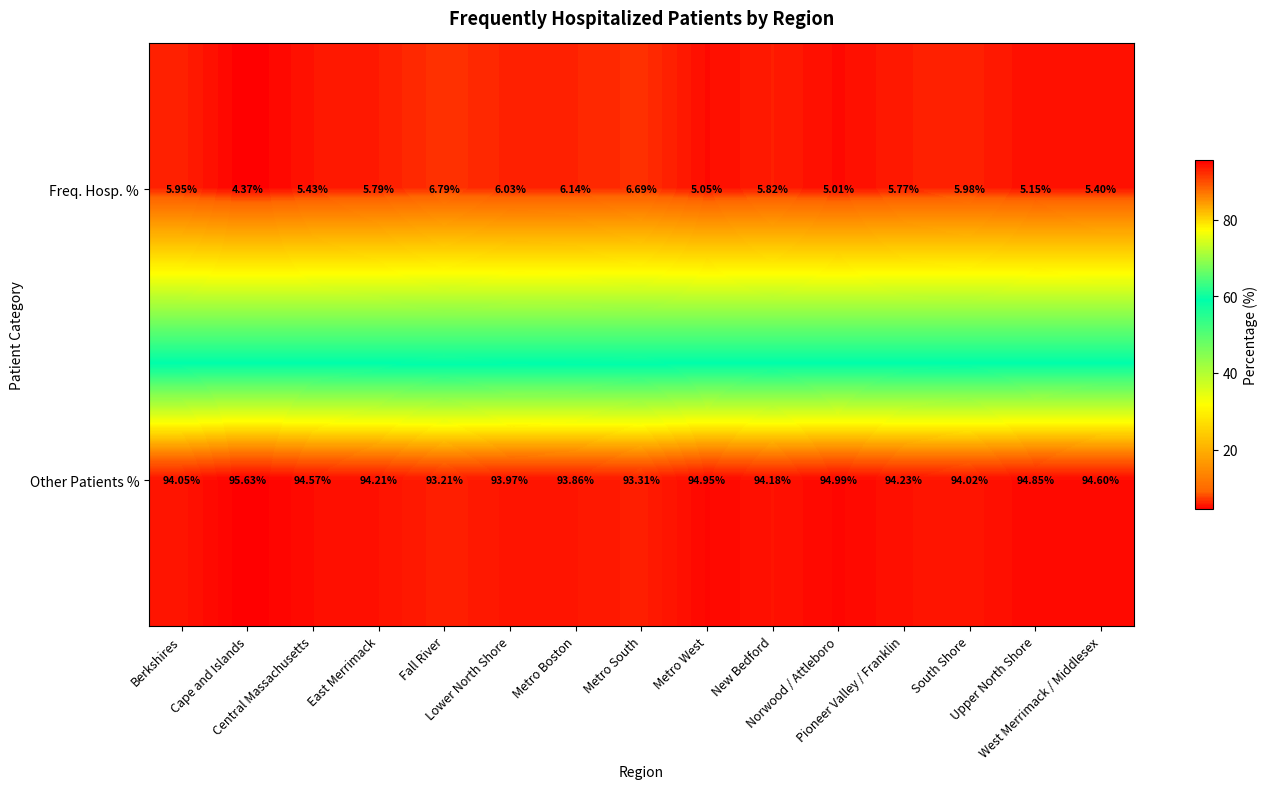

Rank the series by their maximum value, from highest to lowest.

Other Patients %, Freq. Hosp. %